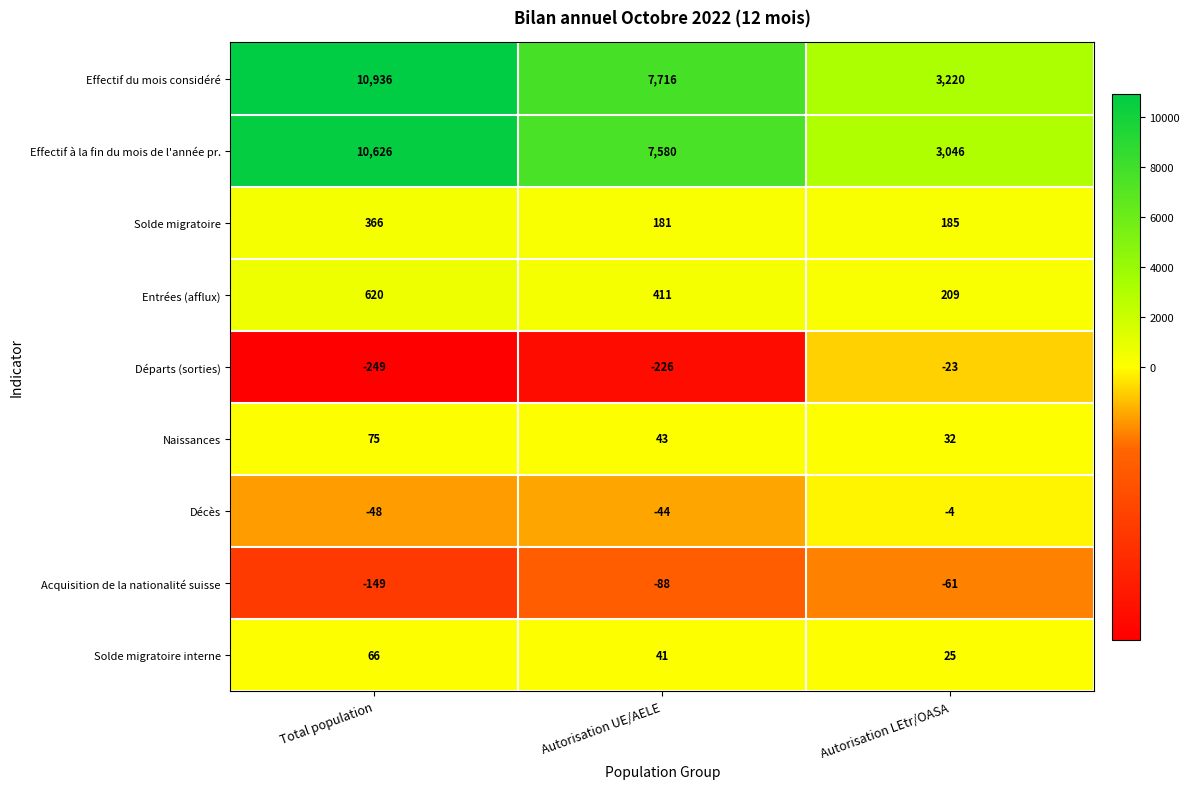

At how many categories does at least one series exceed 2307?

3